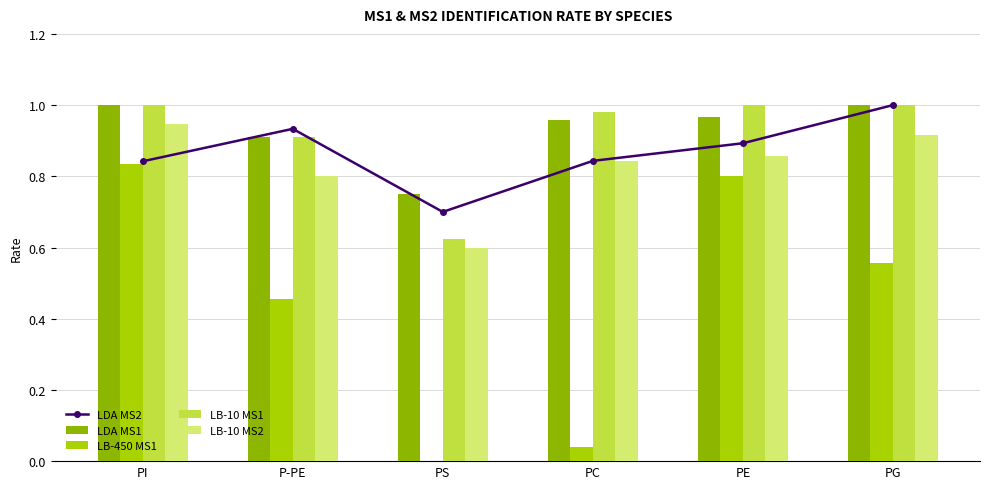

What are all the series names shown in the legend?

LDA MS2, LDA MS1, LB-450 MS1, LB-10 MS1, LB-10 MS2